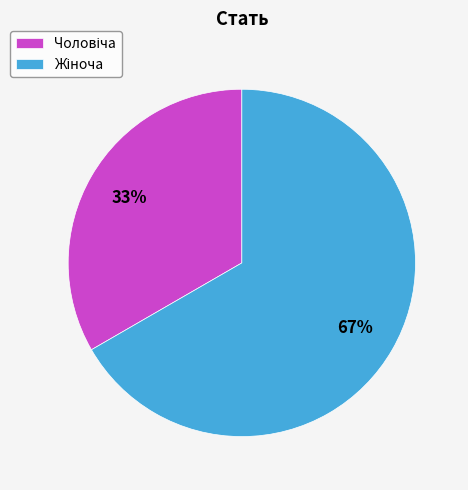

Count the number of slices in the pie.

2